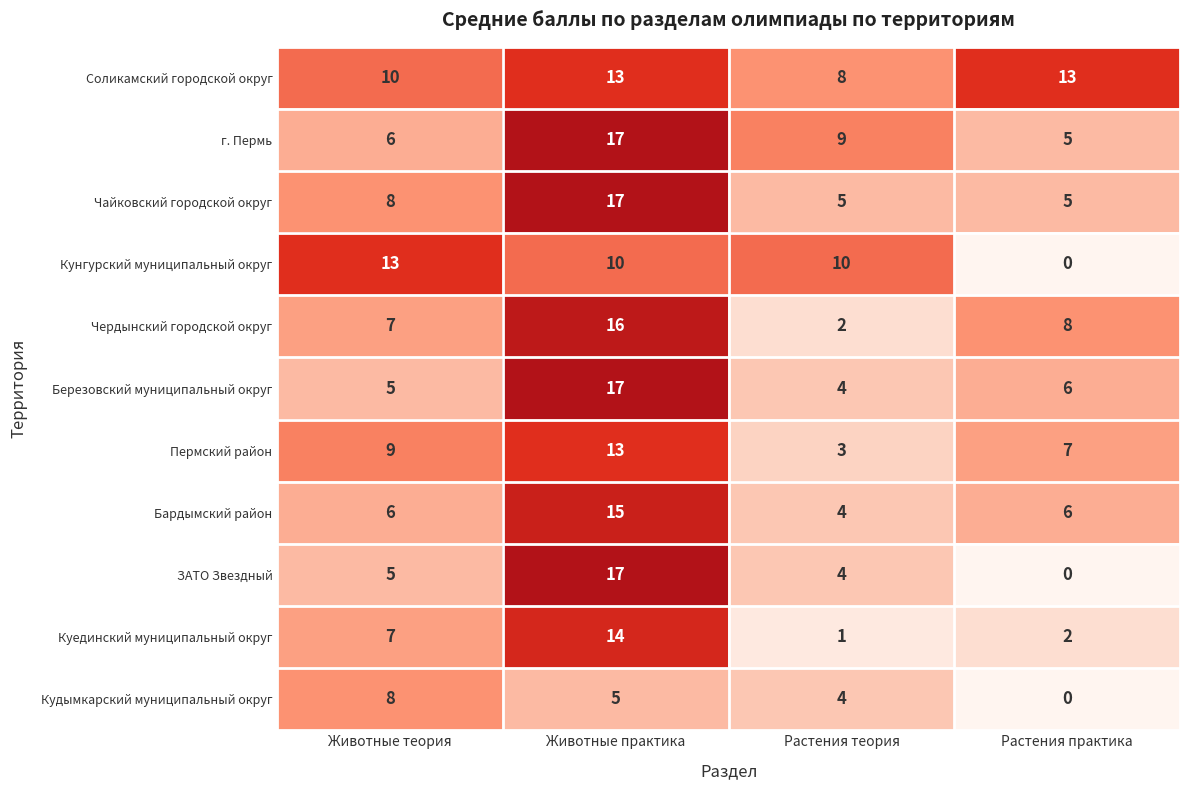

How many categories are shown in the chart?

4